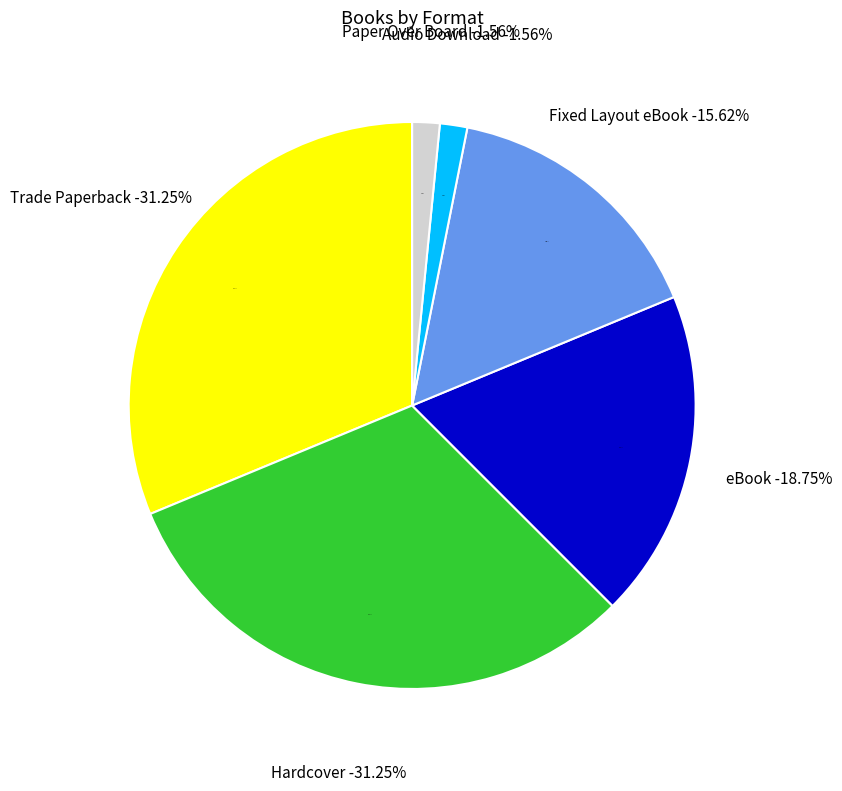

What percentage do eBook and Audio Download together represent?

20.3%